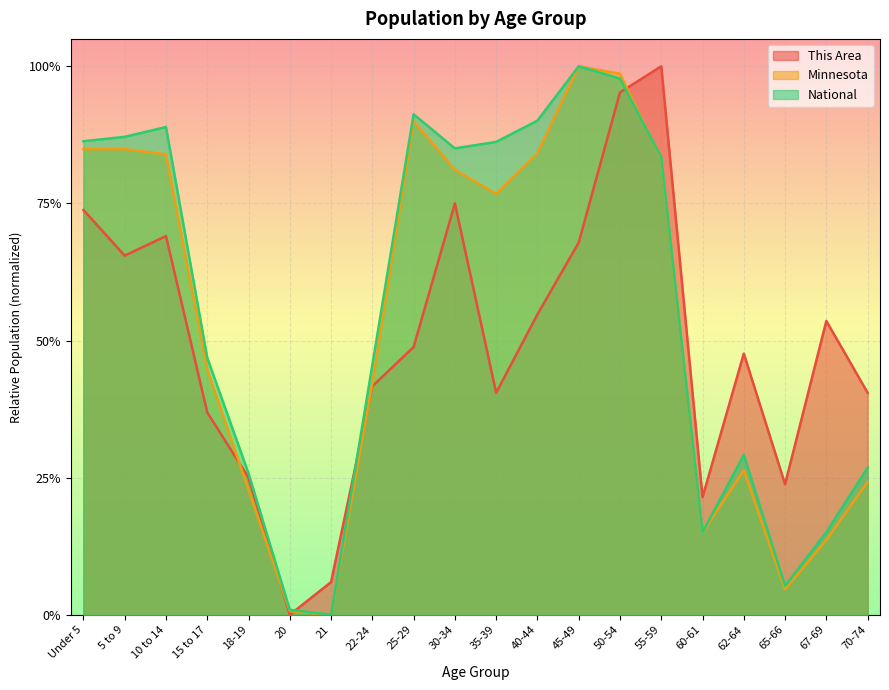

Between 5 to 9 and 35-39, which series saw the biggest shift?

This Area